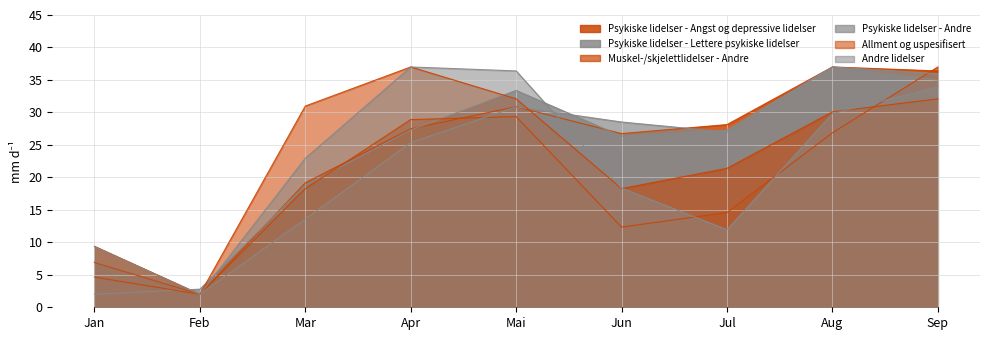

Which series changed the most between Jun and Sep?

Muskel-/skjelettlidelser - Andre